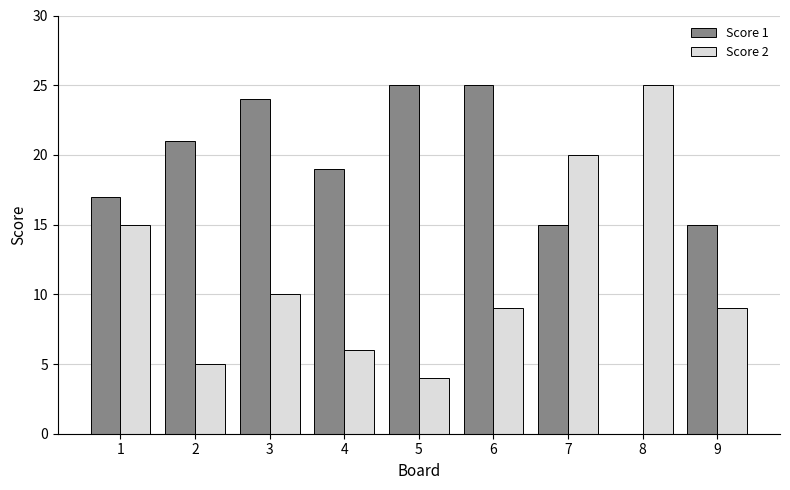

How many groups of bars are there?

9